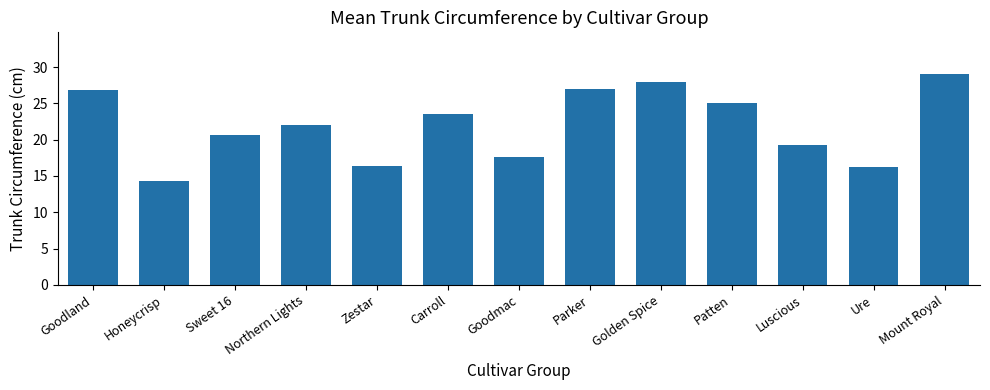

At which category does the chart reach its minimum across all series?

Honeycrisp